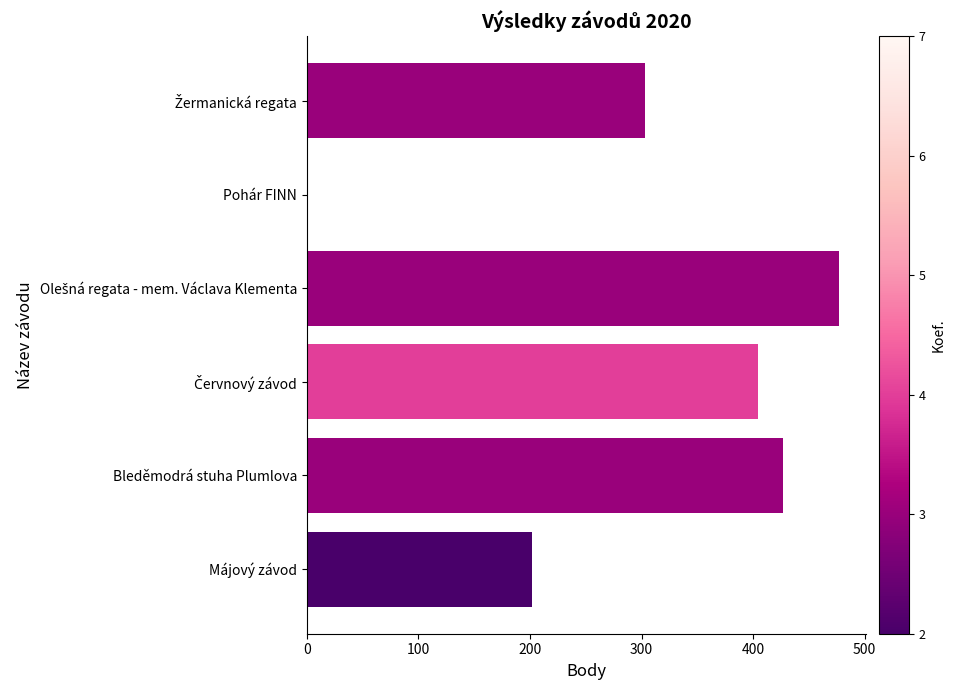

What is the maximum value shown in the chart?

477